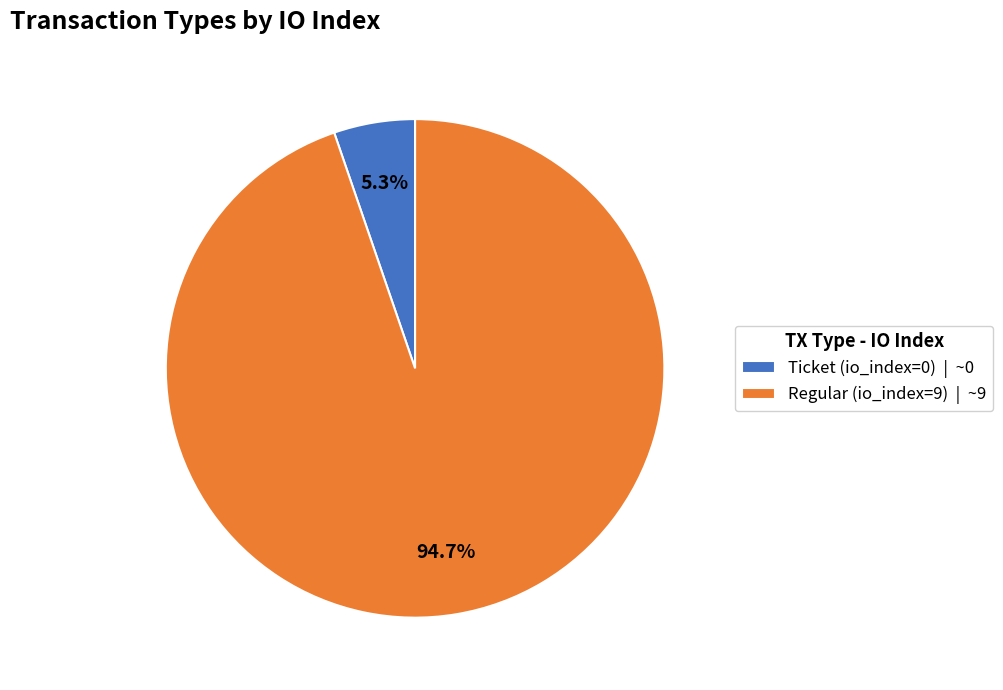

Which category has the smallest portion of the pie?

Ticket (io_index=0)